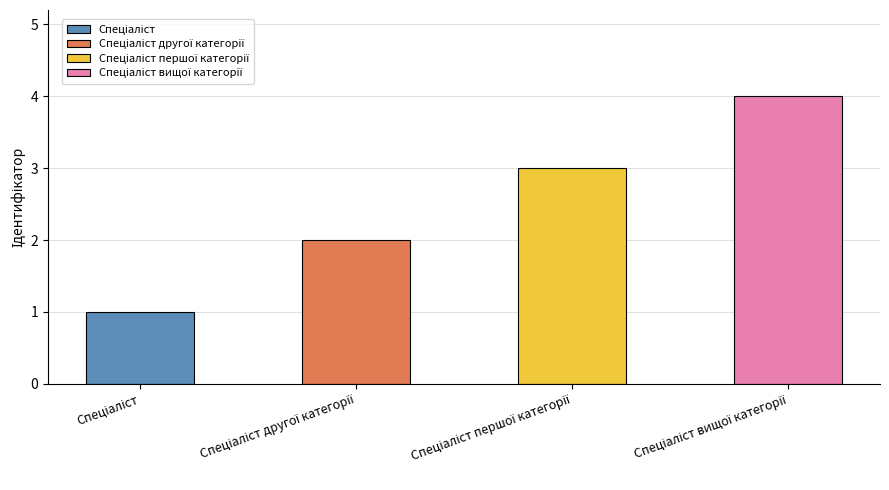

What is the sum of all values?

10